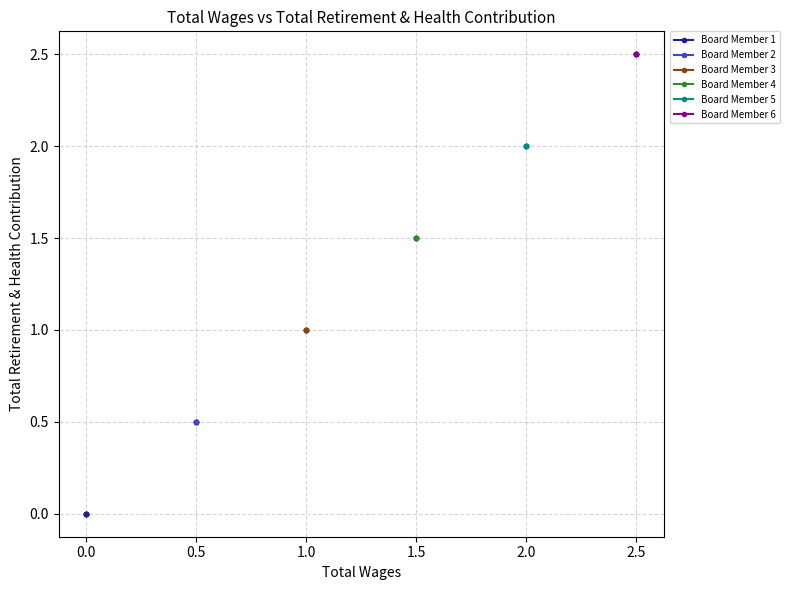

True or false: Board Member 1 and Board Member 5 cross at least once.

False